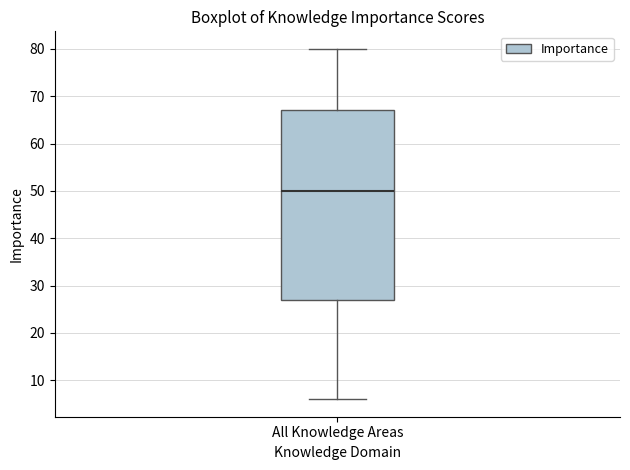

Where does the upper whisker of the box for All Knowledge Areas end on the y-axis? The values are not printed on the chart, so give them approximately, as read against the axis.

80